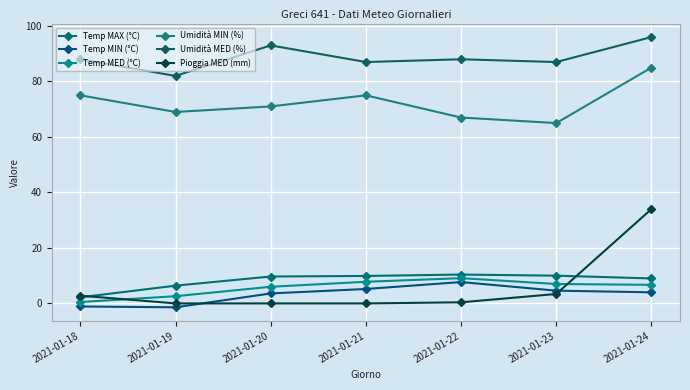

True or false: Temp MIN (°C) and Umidità MED (%) cross at least once.

False